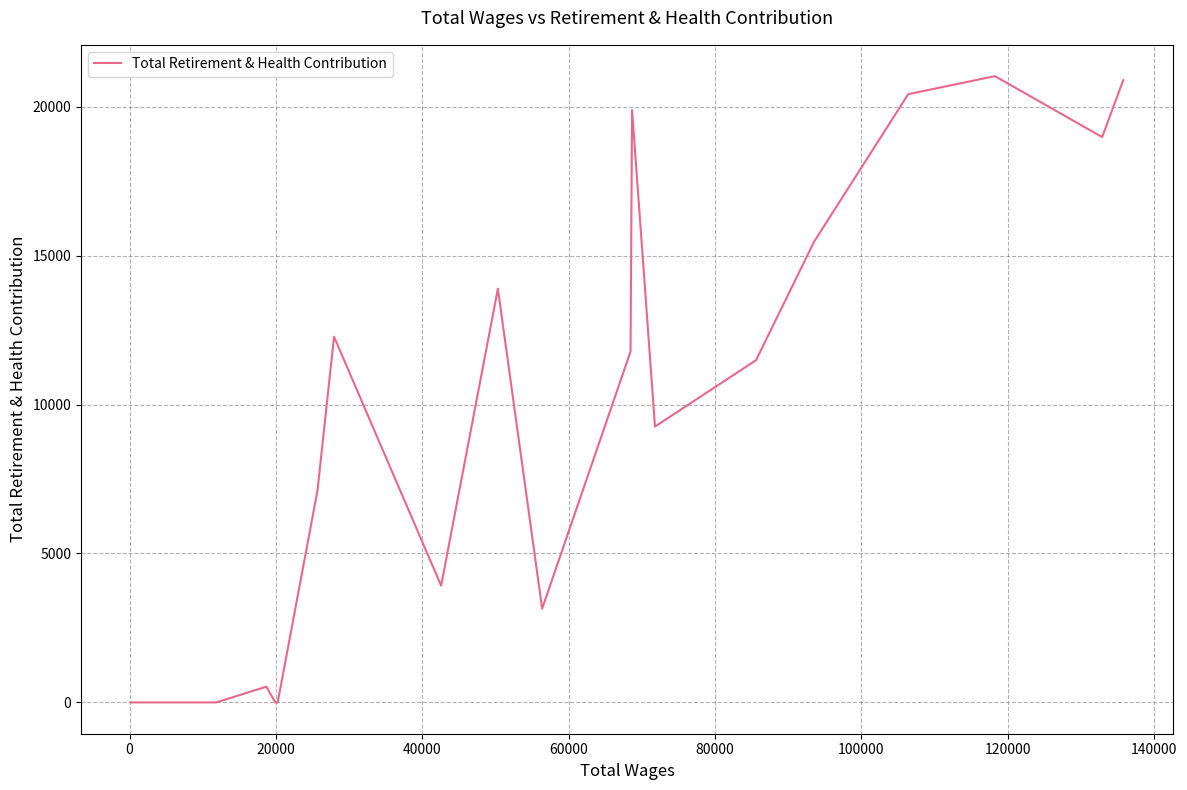

What is the maximum value shown in the chart?

21027